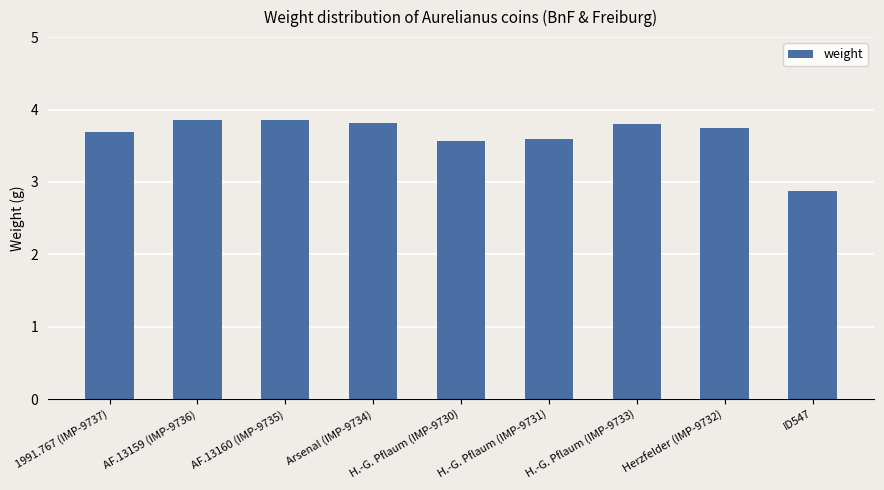

Which label corresponds to the smallest value in the chart?

ID547